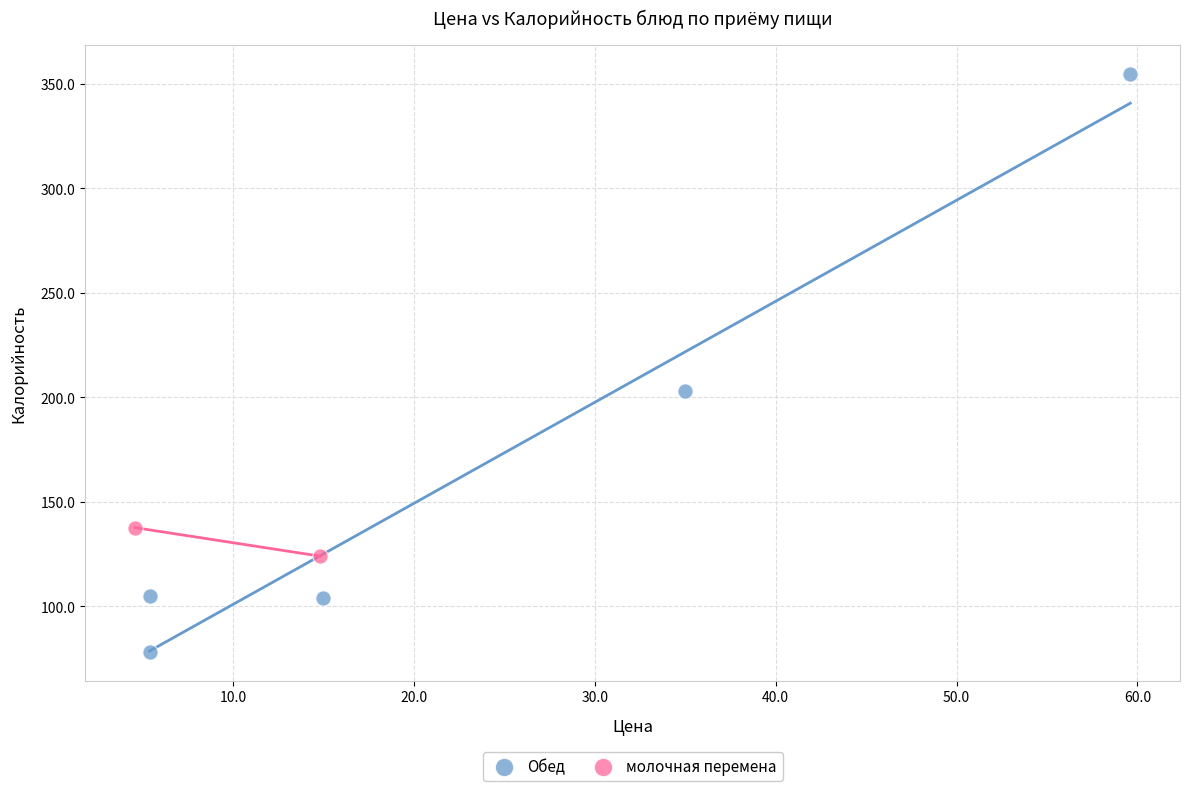

What are all the series names shown in the legend?

Обед, молочная перемена